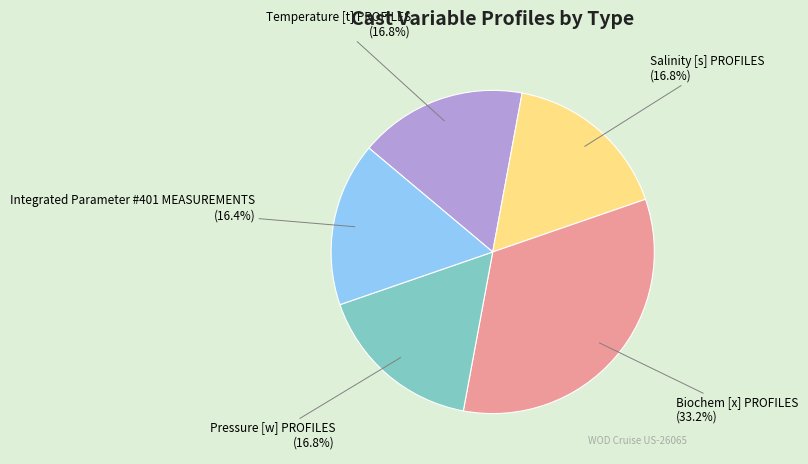

Which slice is the largest?

Biochem [x] PROFILES